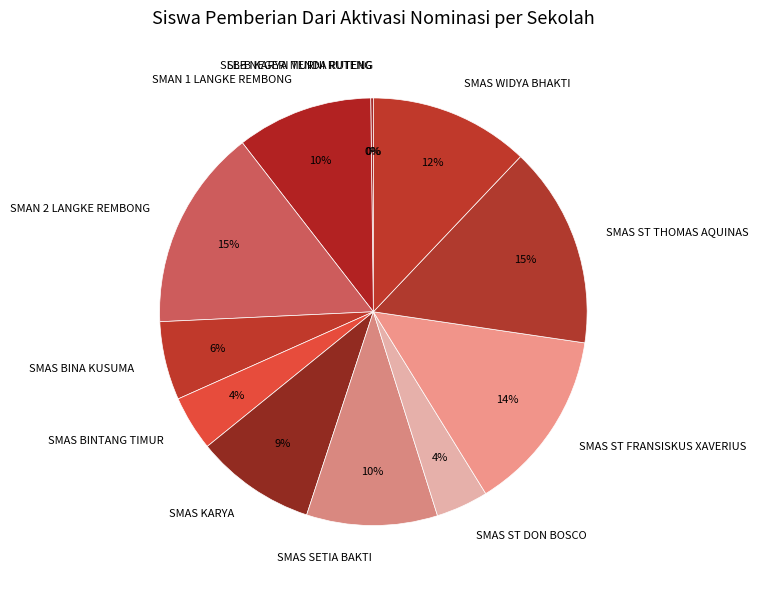

To the nearest percent, what is the average slice percentage?

8%